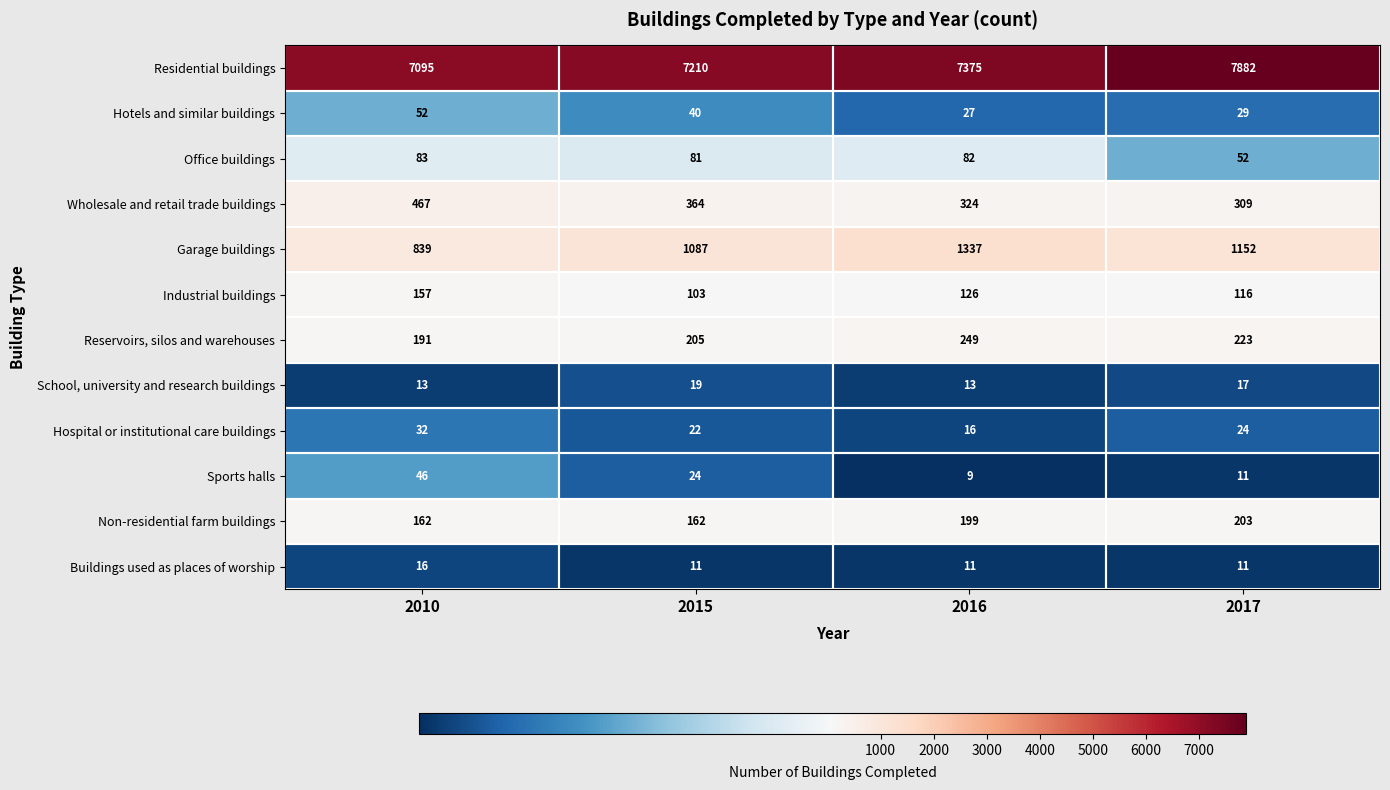

What is the total value across all series at 2016?

9768